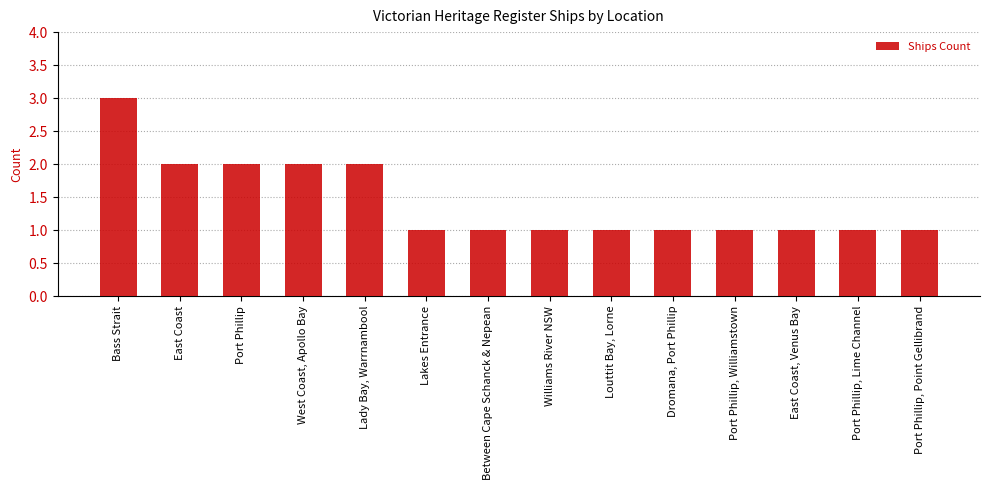

True or false: the data shows 1 at East Coast.

False